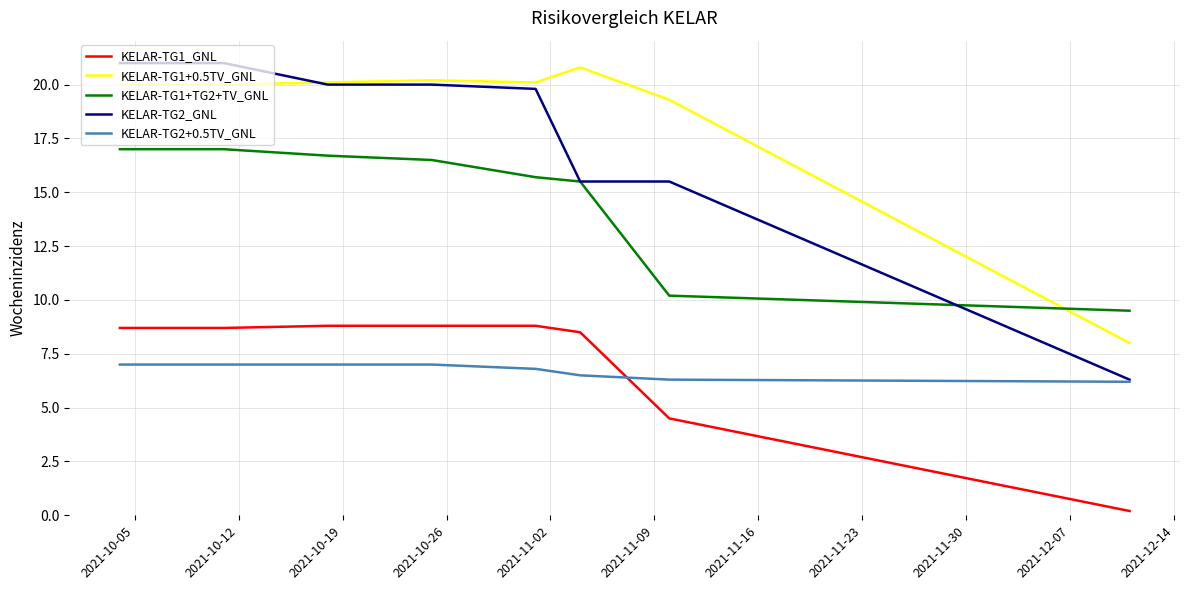

What is the highest value of the KELAR-TG2+0.5TV_GNL series?

7.0